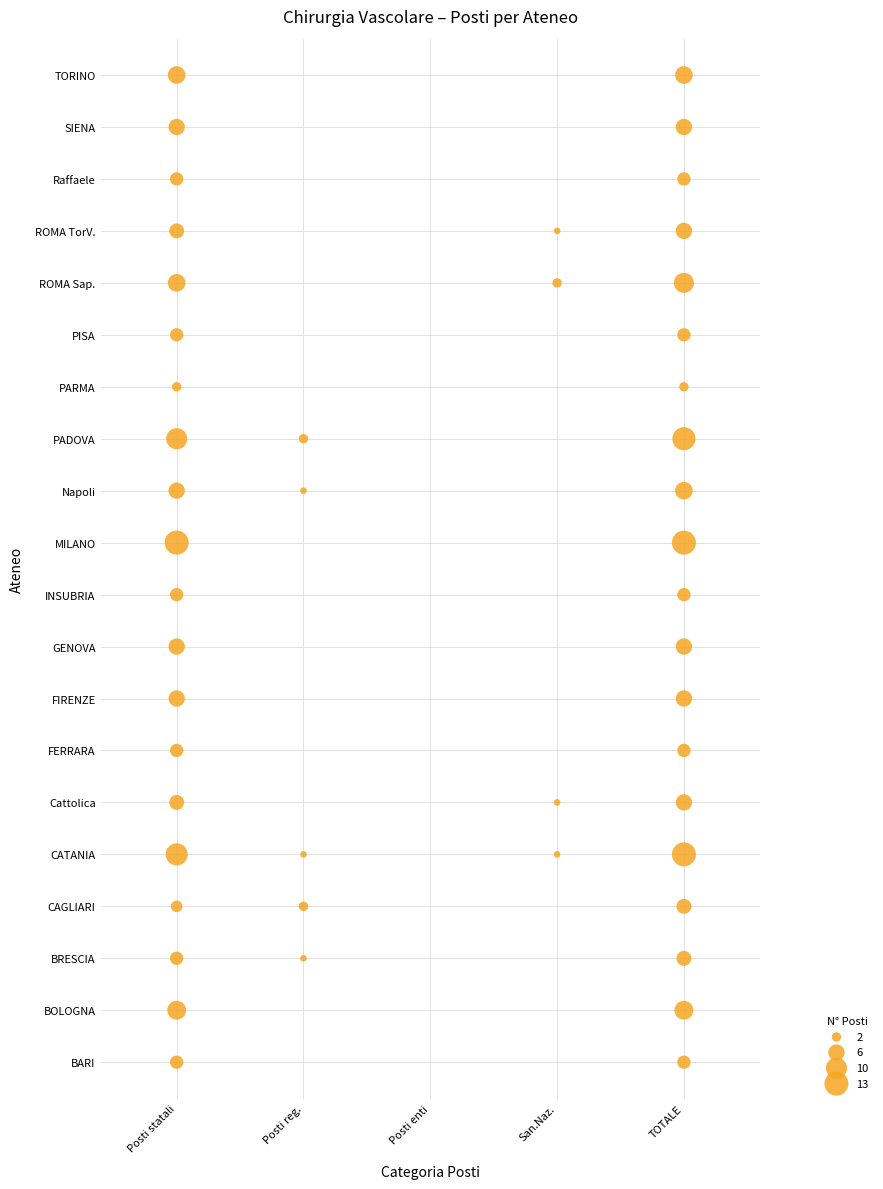

The value of PADOVA at 3 is -4. True or false?

False